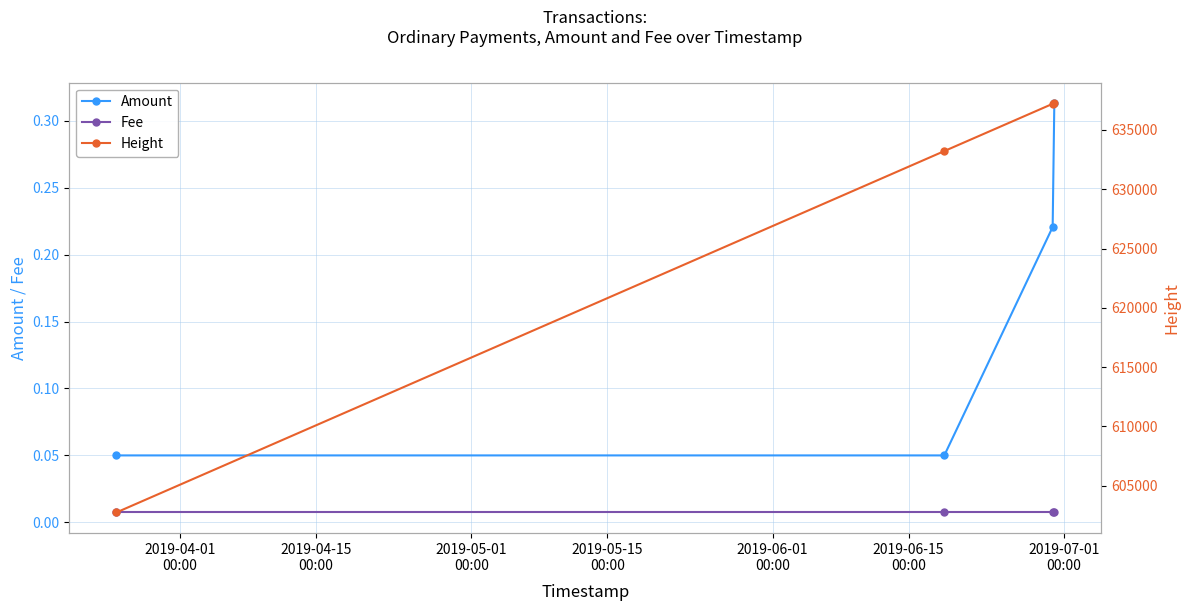

True or false: Fee and Amount cross at least once.

False